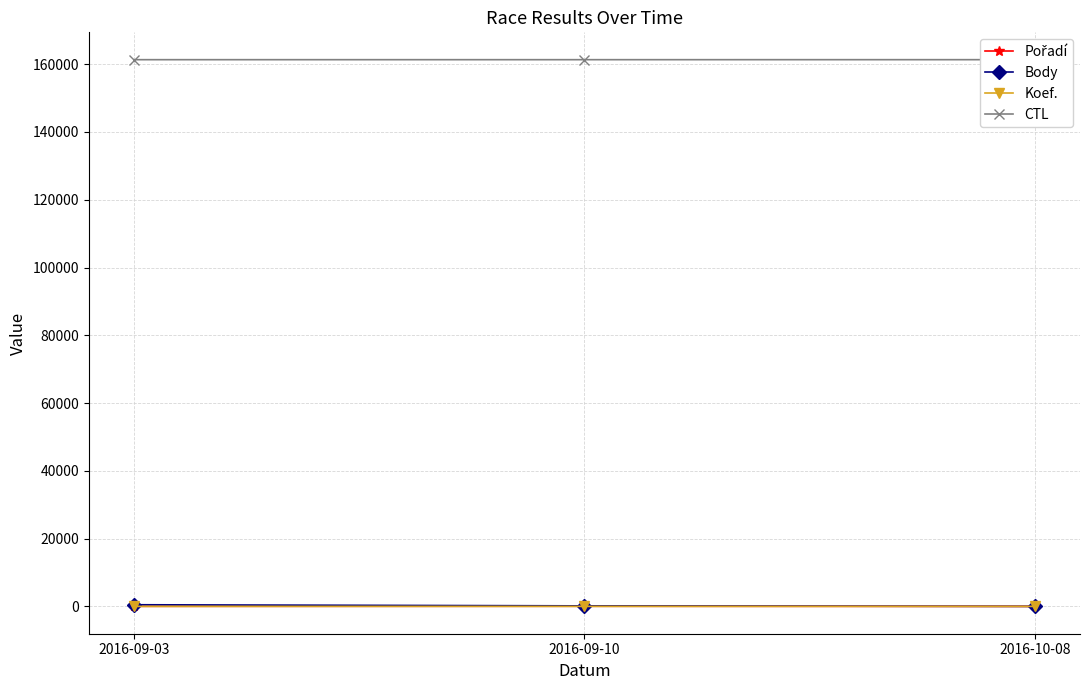

Rank the categories by Pořadí value from highest to lowest.

2016-09-10, 2016-09-03, 2016-10-08